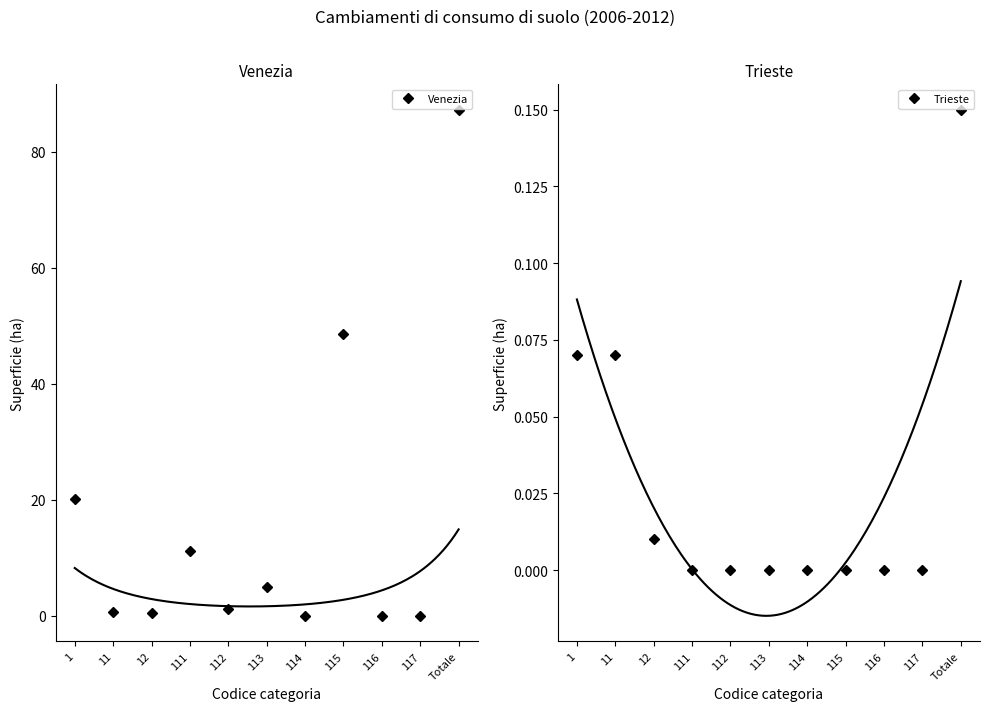

True or false: Trieste and Venezia intersect in this chart.

False